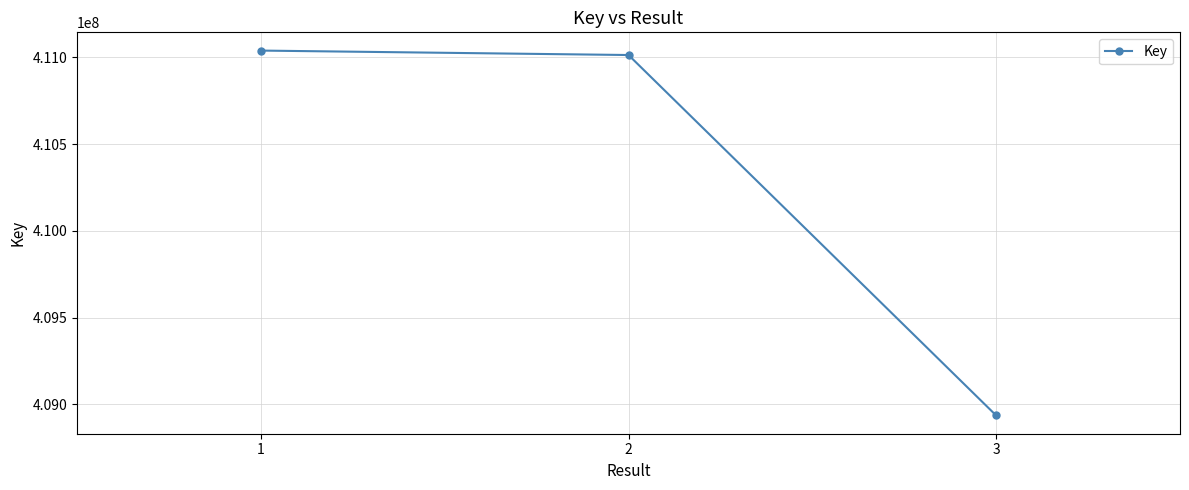

Where is the data nearest to the value 409987519?

2